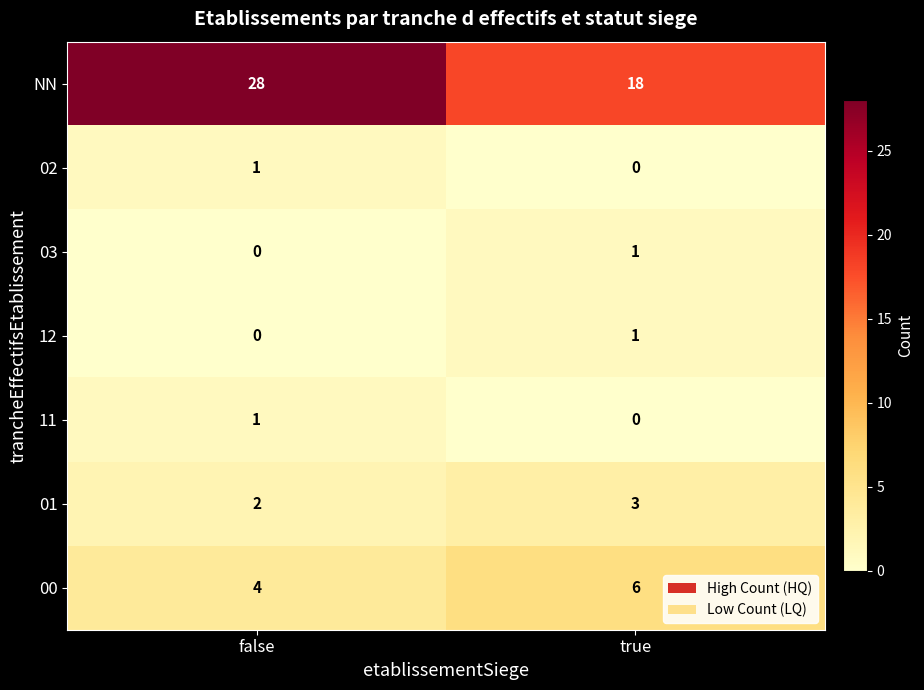

What is the spread (max minus min) of values at false?

28